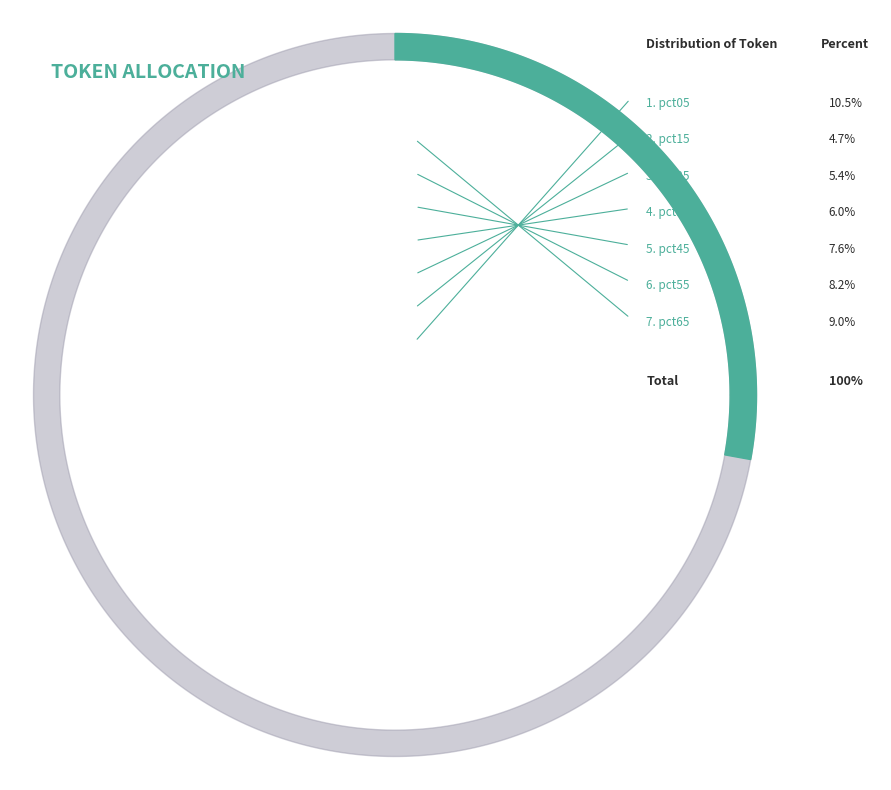

Rank the categories by value from highest to lowest.

pct95, pct85, pct05, pct75, pct65, pct55, pct45, pct35, pct25, pct15